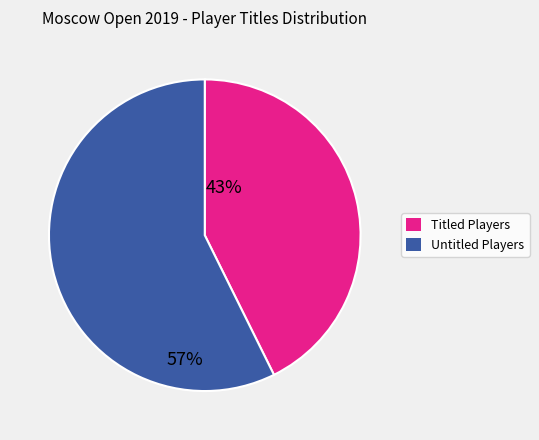

How many segments does this pie chart have?

2